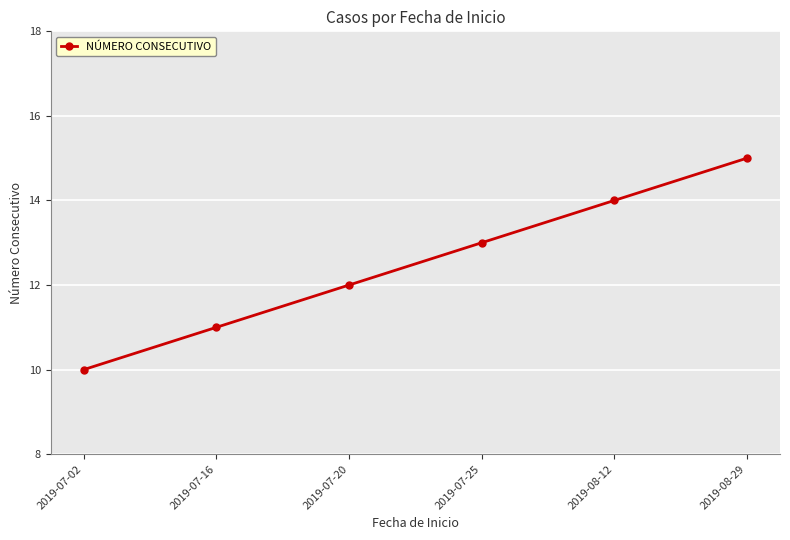

Rank the categories by value from lowest to highest.

2019-07-02, 2019-07-16, 2019-07-20, 2019-07-25, 2019-08-12, 2019-08-29